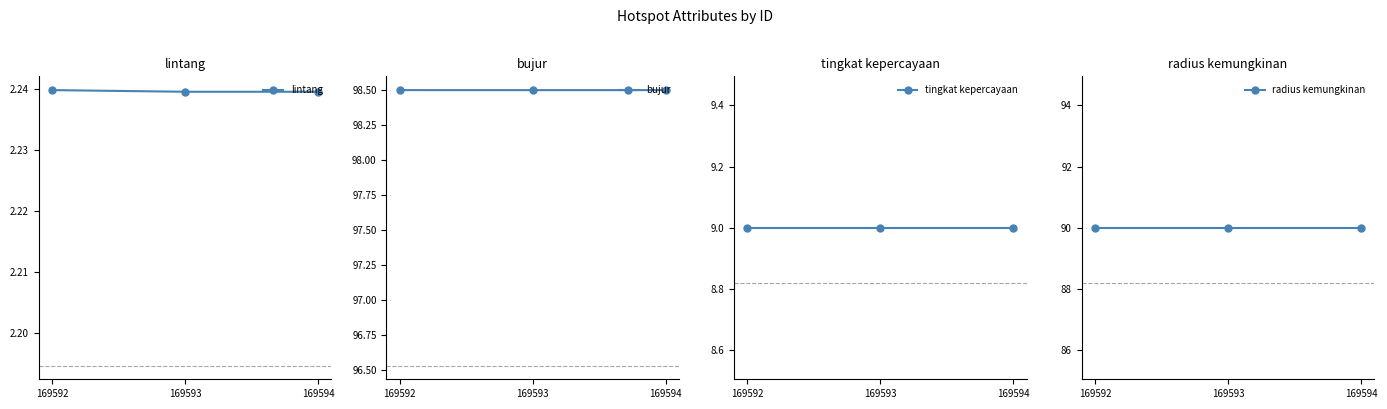

How many distinct data groups are displayed?

4